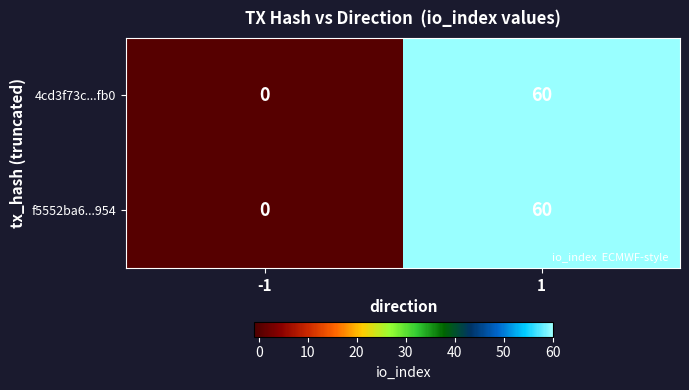

Is the value of 4cd3f73c...fb0 at 1 greater than the value of f5552ba6...954 at -1?

Yes